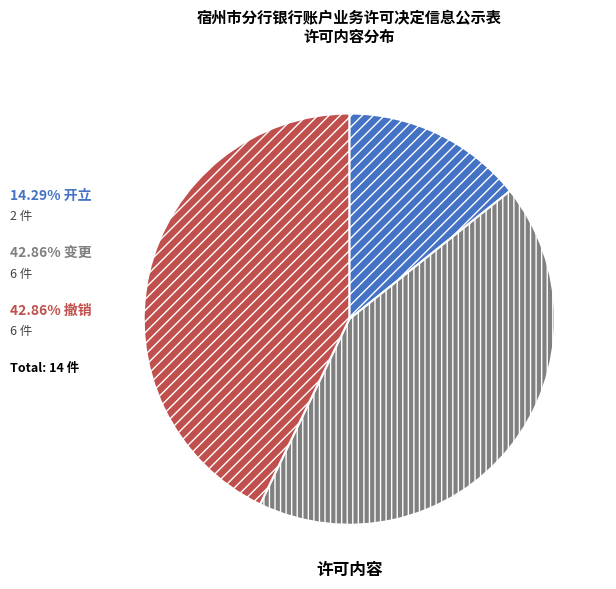

Is there any slice that represents more than half of the pie?

No